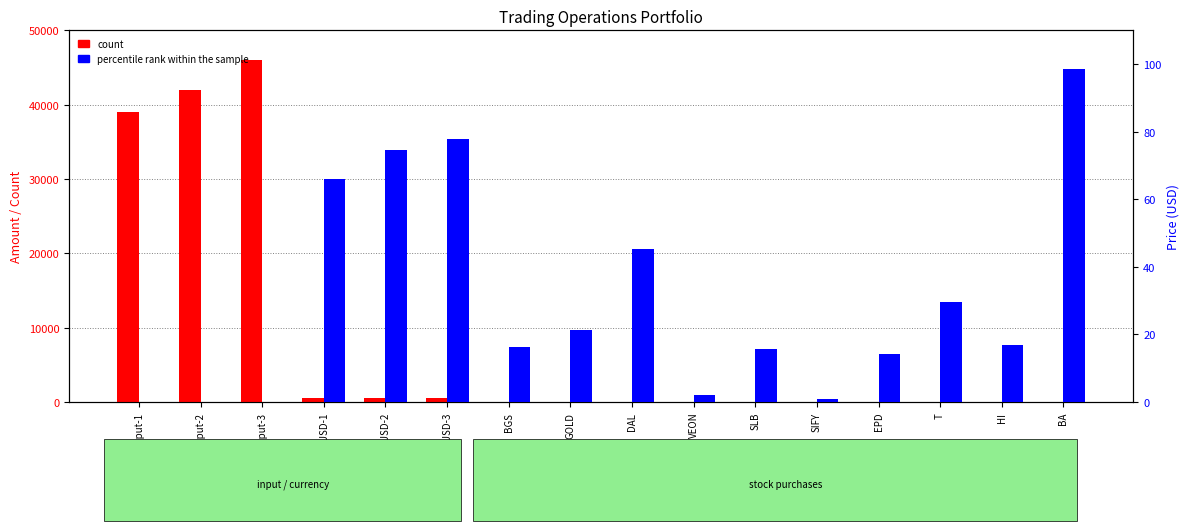

How many values in the count series exceed 10?

7